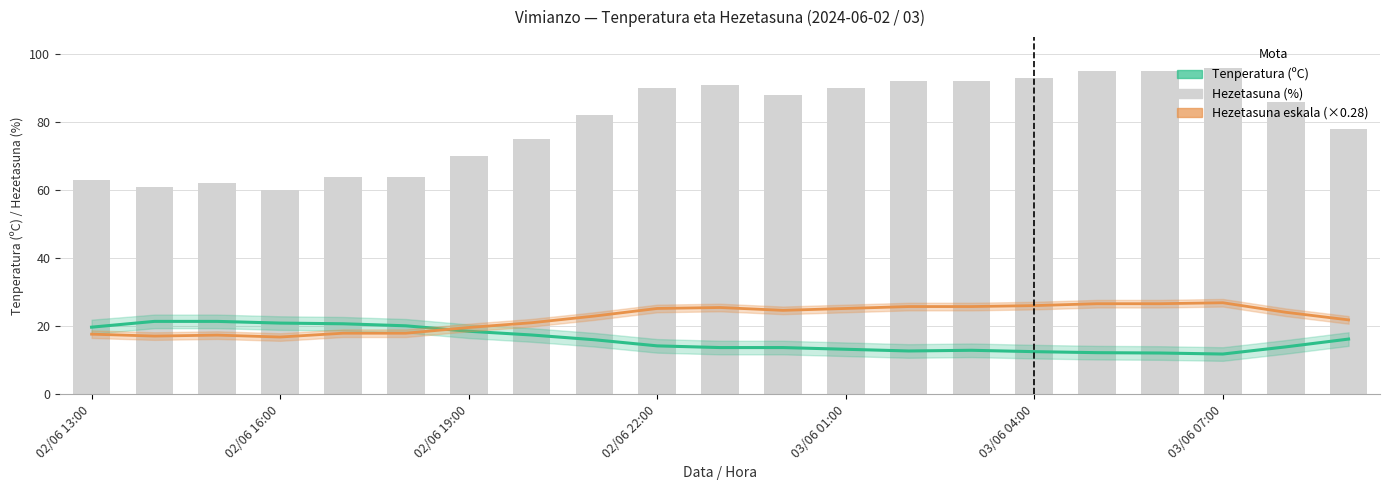

Rank the series by their maximum value, from lowest to highest.

Tenperatura (ºC), Hezetasuna eskala (×0.28), Hezetasuna (%)